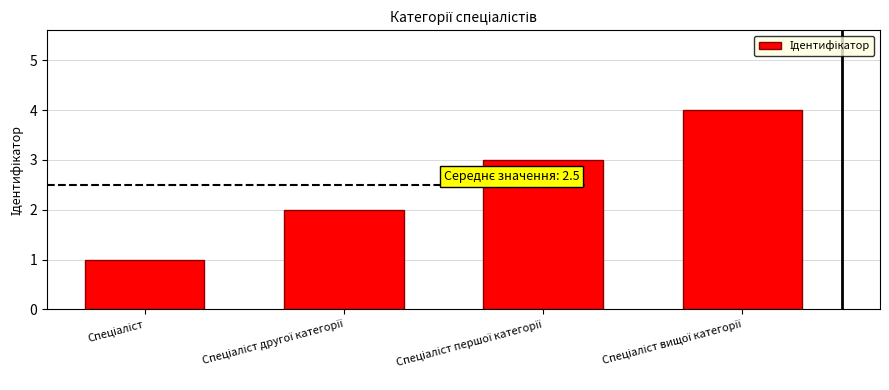

What is the difference between the maximum and minimum values?

3